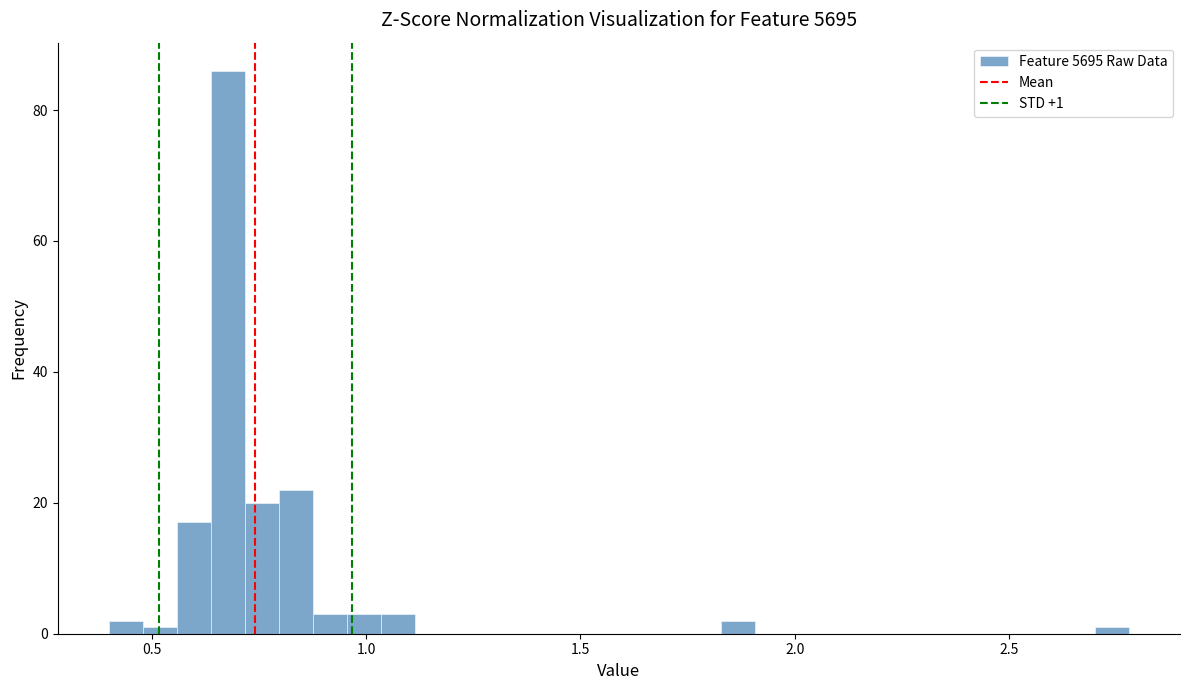

Read against the x-axis, roughly where is the centre of the tallest bar?

0.70